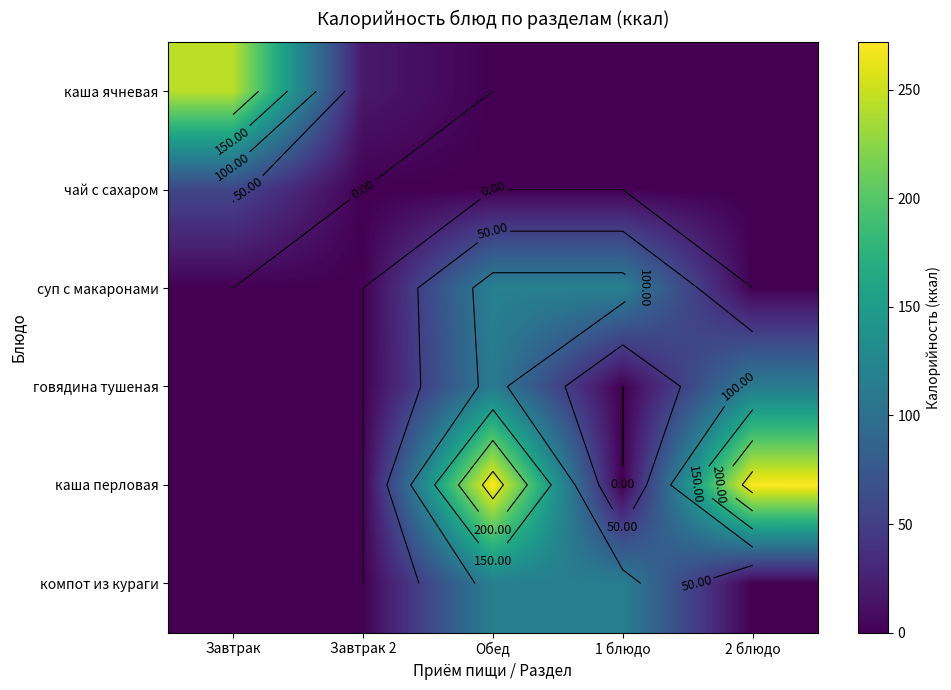

What is the difference between the maximum and minimum values in the каша ячневая series?

244.6